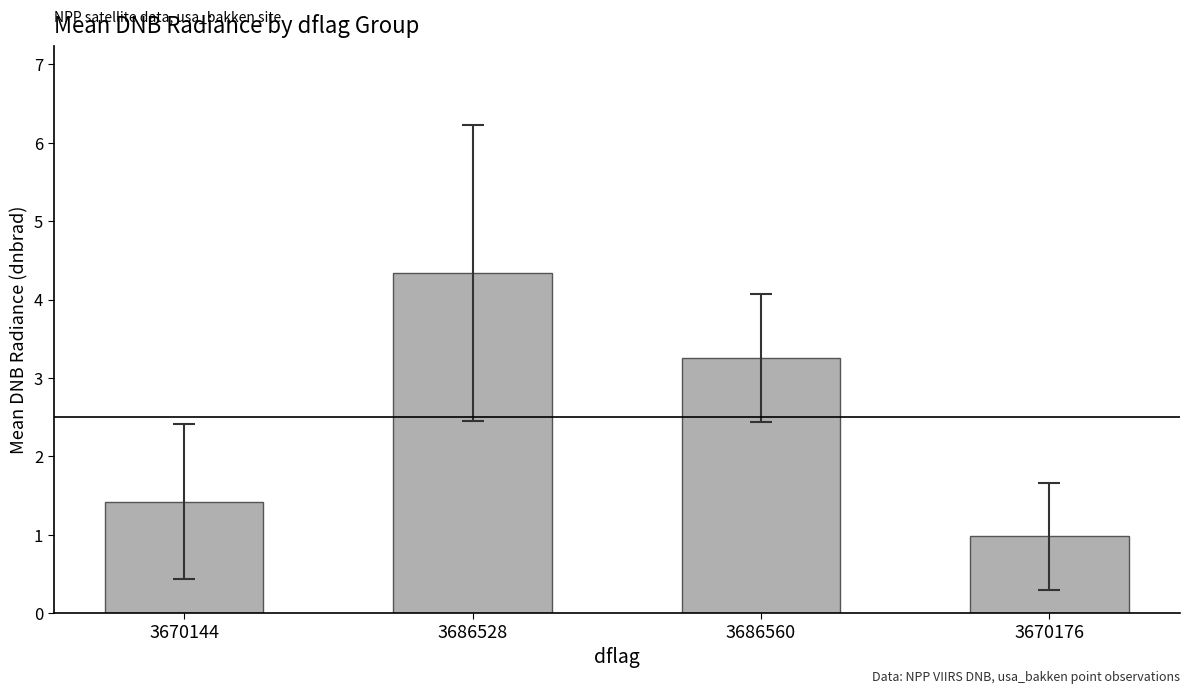

What is the sum of all values?

10.0